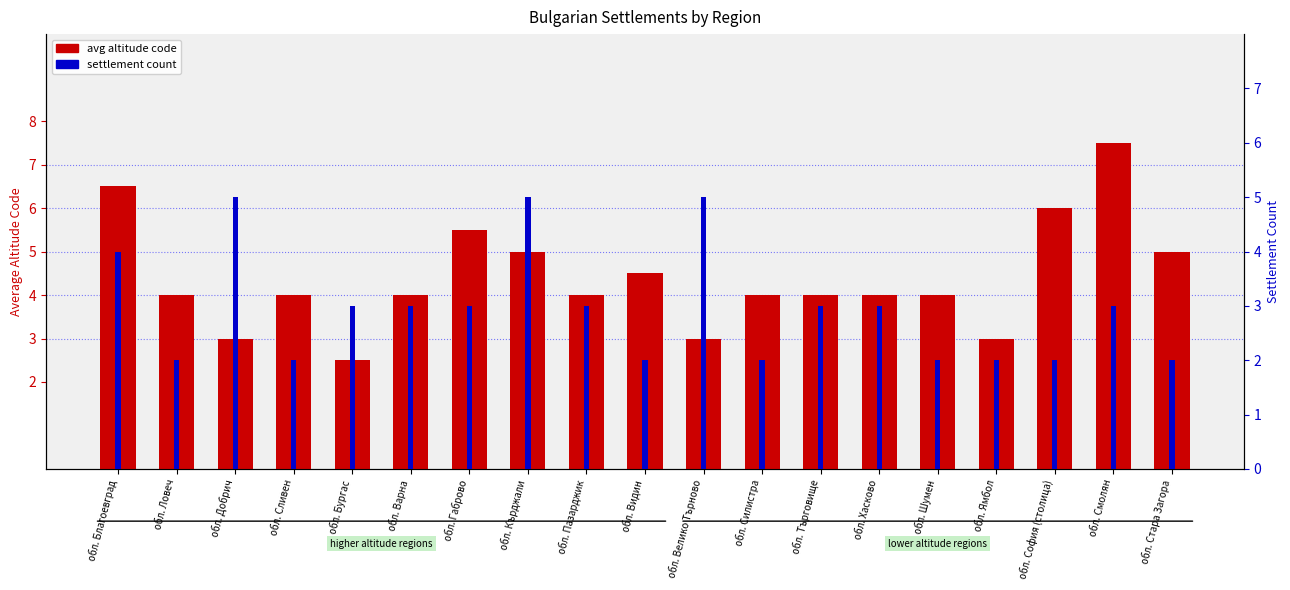

True or false: avg altitude code has a value of 9.4 at обл. Благоевград.

False